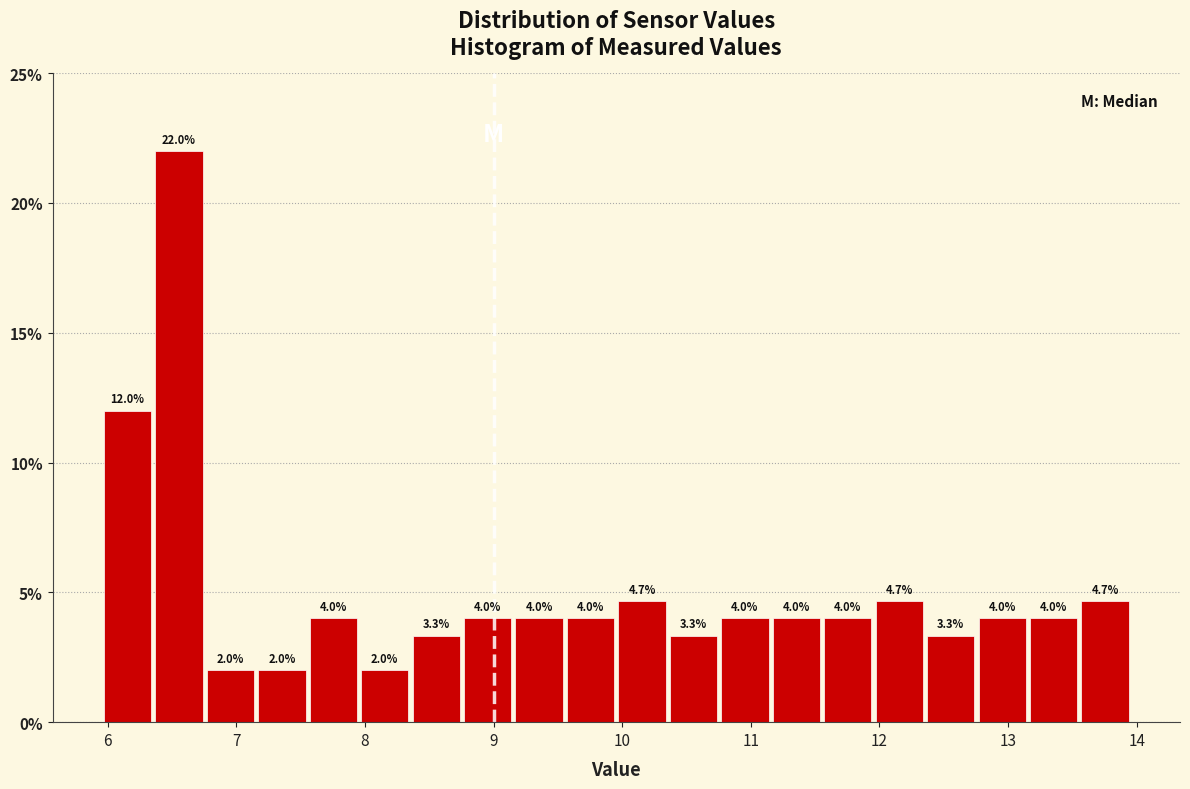

Reading left to right, transcribe this chart: for each bar, give the range it covers on the x-axis and its height. The bar edges are not printed on the chart, so give them approximately, as read against the axis.

5.97 to 6.37: 12.0
6.37 to 6.77: 22.0
6.77 to 7.17: 2.0
7.17 to 7.57: 2.0
7.57 to 7.97: 4.0
7.97 to 8.37: 2.0
8.37 to 8.77: 3.3
8.77 to 9.17: 4.0
9.17 to 9.57: 4.0
9.57 to 9.97: 4.0
9.97 to 10.37: 4.7
10.37 to 10.77: 3.3
10.77 to 11.17: 4.0
11.17 to 11.57: 4.0
11.57 to 11.97: 4.0
11.97 to 12.37: 4.7
12.37 to 12.77: 3.3
12.77 to 13.17: 4.0
13.17 to 13.57: 4.0
13.57 to 13.97: 4.7